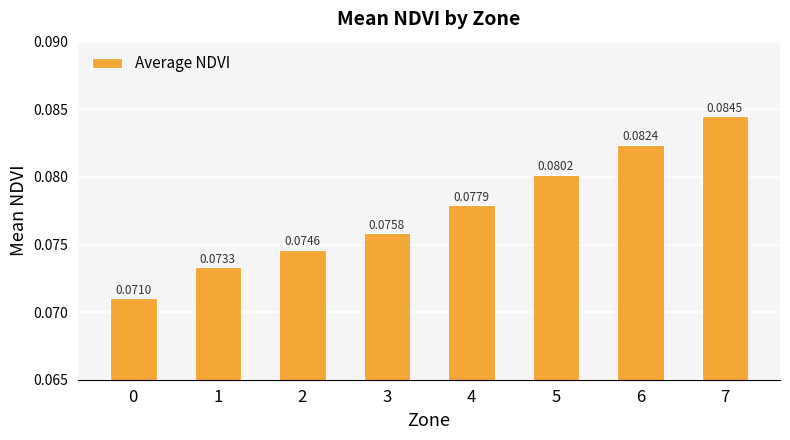

Between 3 and 0, which is larger?

3